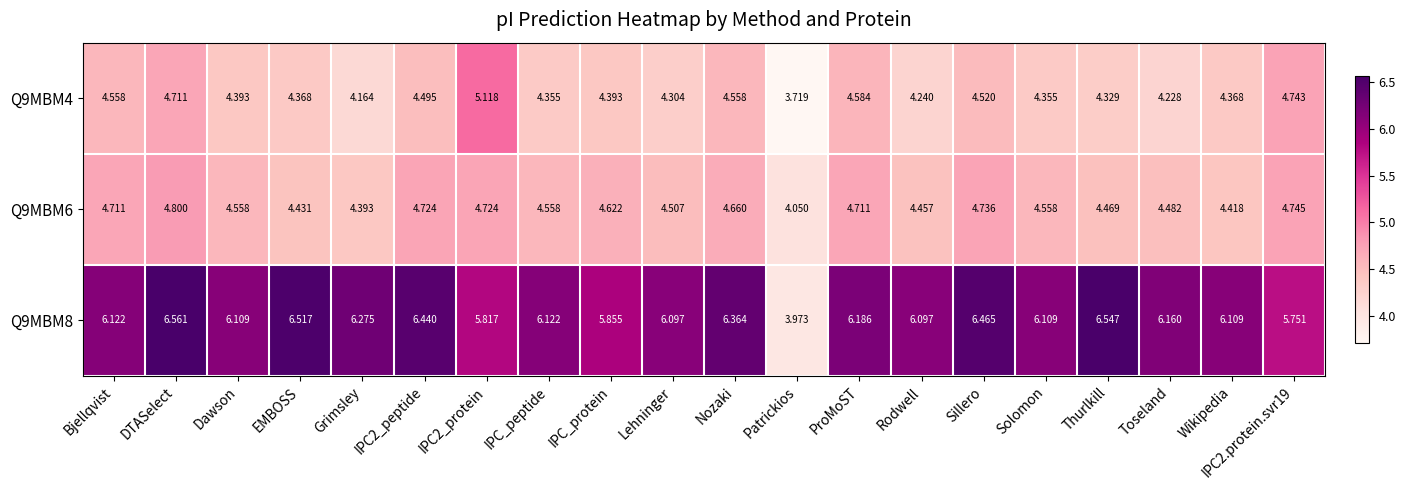

Which label corresponds to the smallest value in the chart?

Patrickios